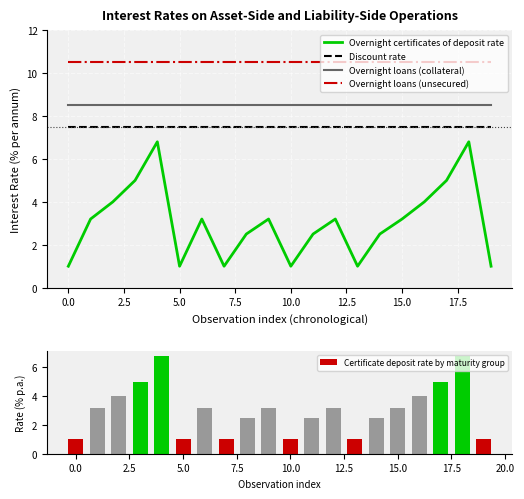

What is the difference between the second highest and minimum values in the Overnight certificates of deposit rate series?

5.8